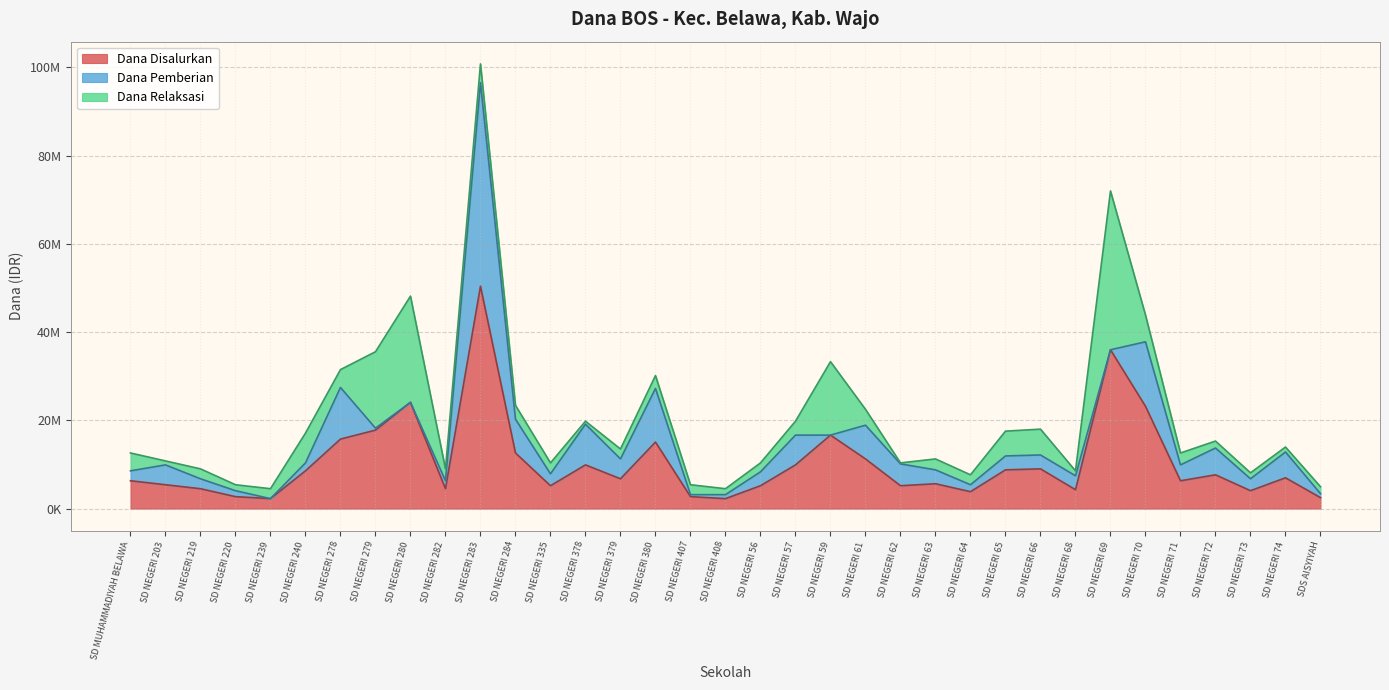

What are all the series names shown in the legend?

Dana Disalurkan, Dana Pemberian, Dana Relaksasi